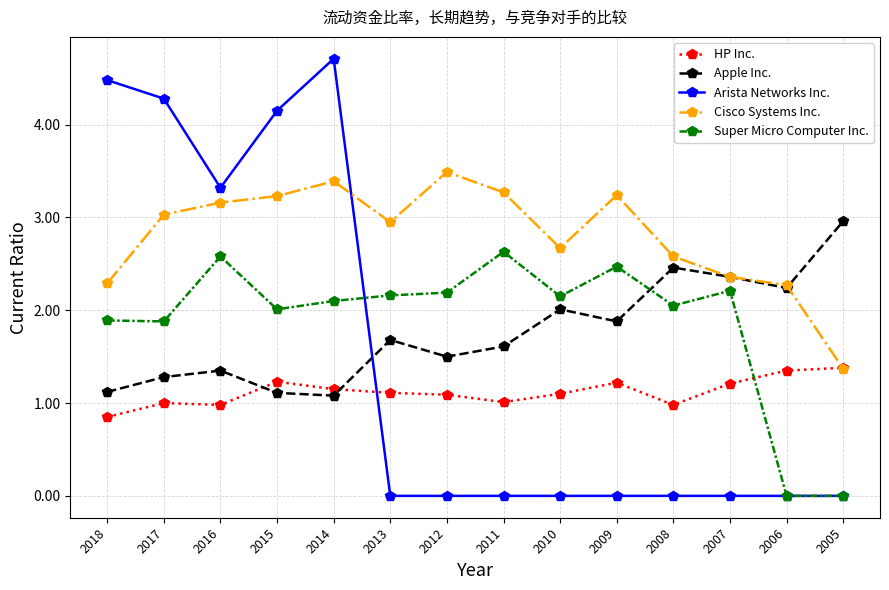

What is the value of the HP Inc. point at the 12th from the left?

1.2